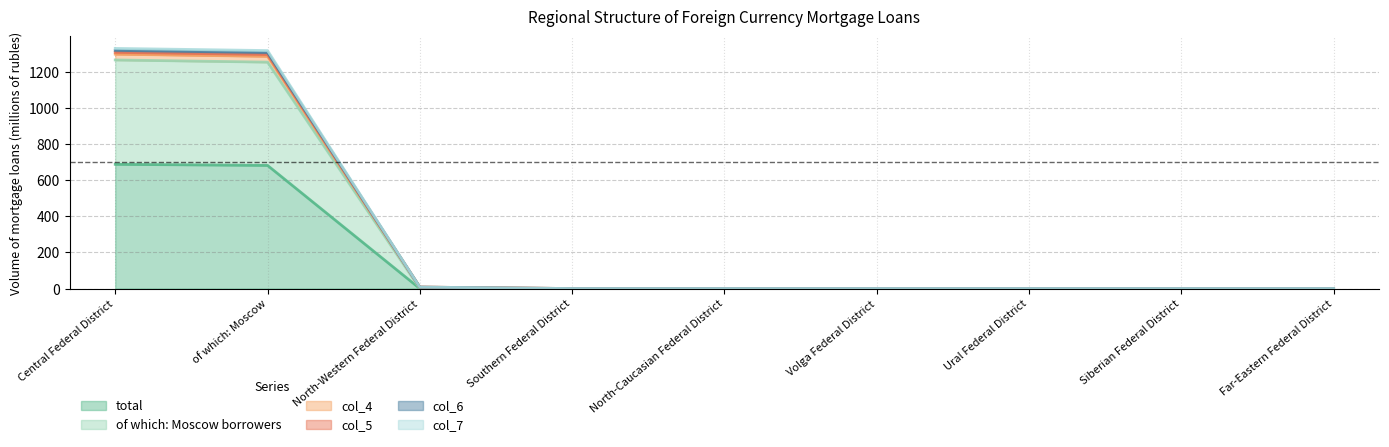

What is the label of the 6th point from the right?

Southern Federal District